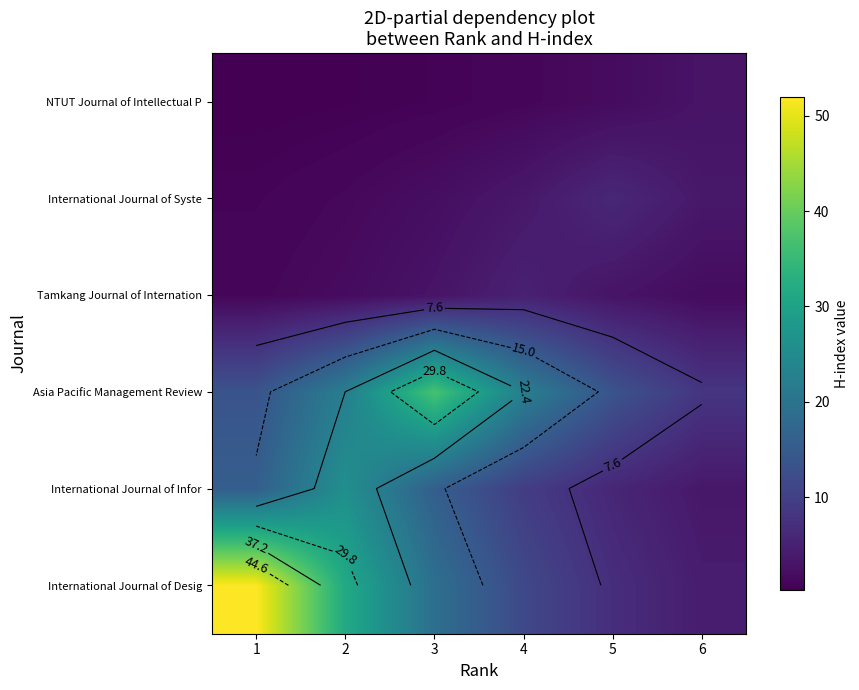

What is the difference between the International Journal of Syste values at 1 and 5?

5.2